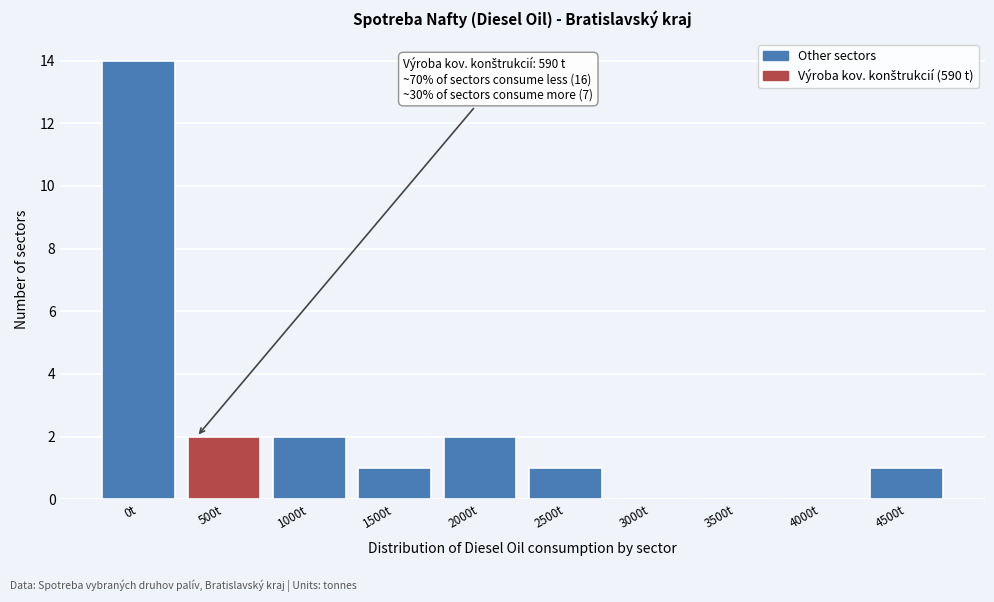

Reading right to left, list all the values displayed in this chart.

4500t=1	4000t=0	3500t=0	3000t=0	2500t=1	2000t=2	1500t=1	1000t=2	500t=2	0t=14